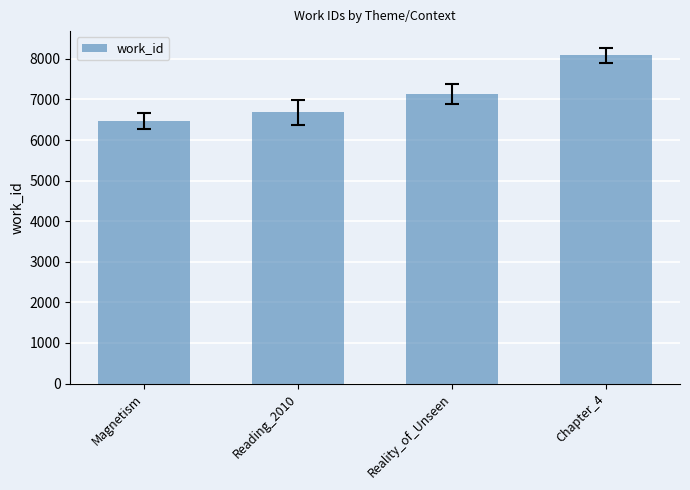

At which label is the value closest to 7283?

Reality_of_Unseen